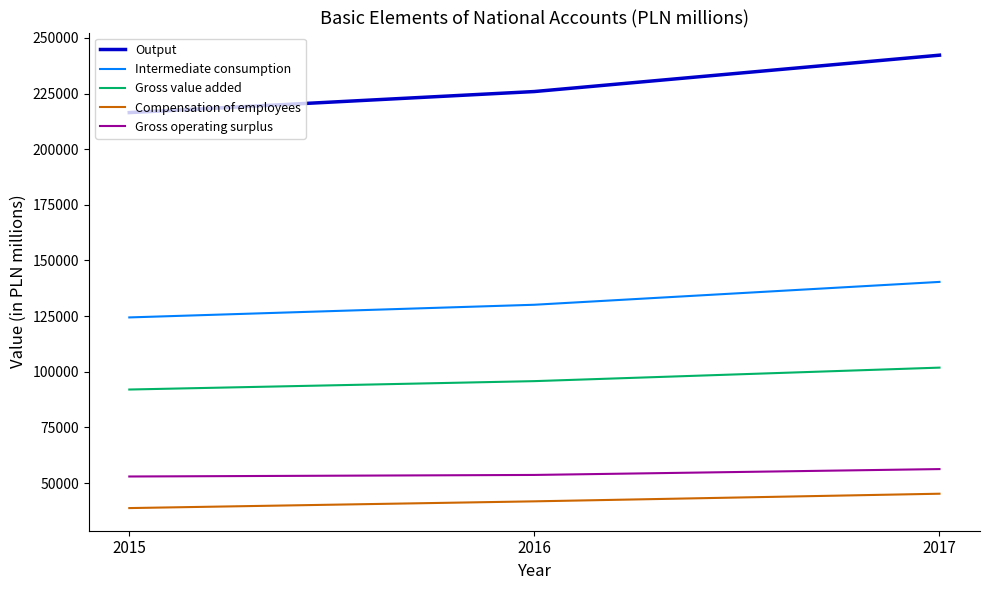

What is the average value of the Compensation of employees series?

41918